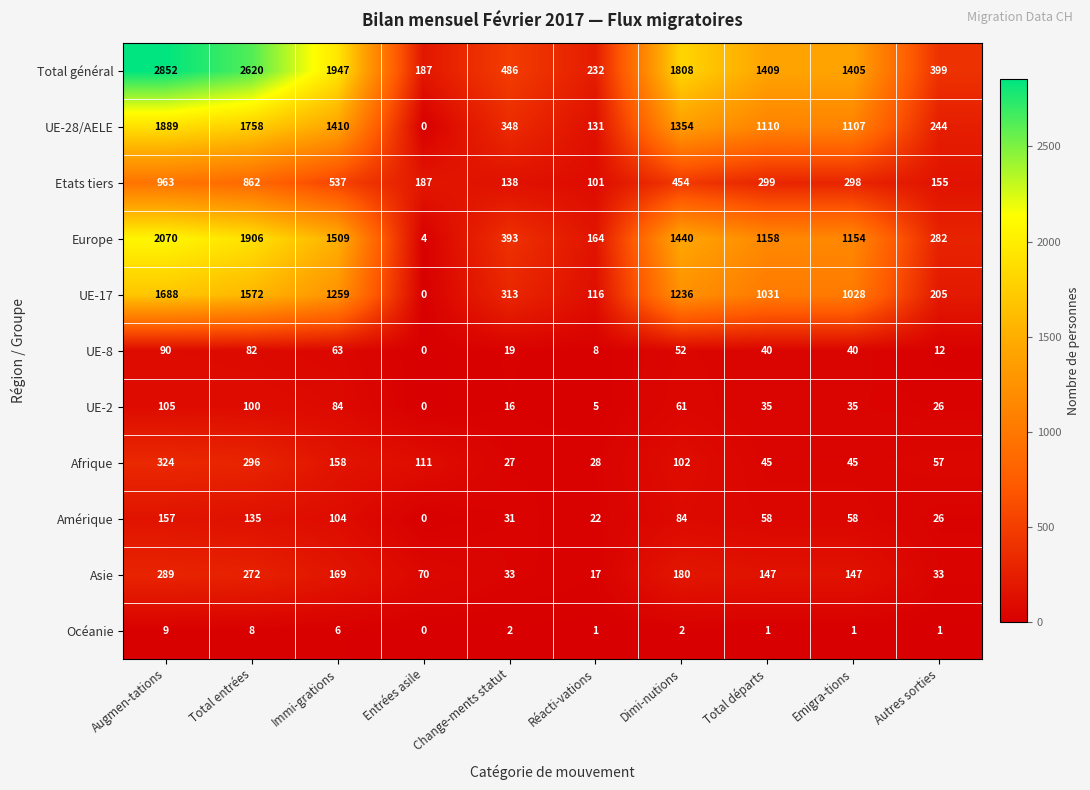

What is the total value across all series at Total entrées?

9611